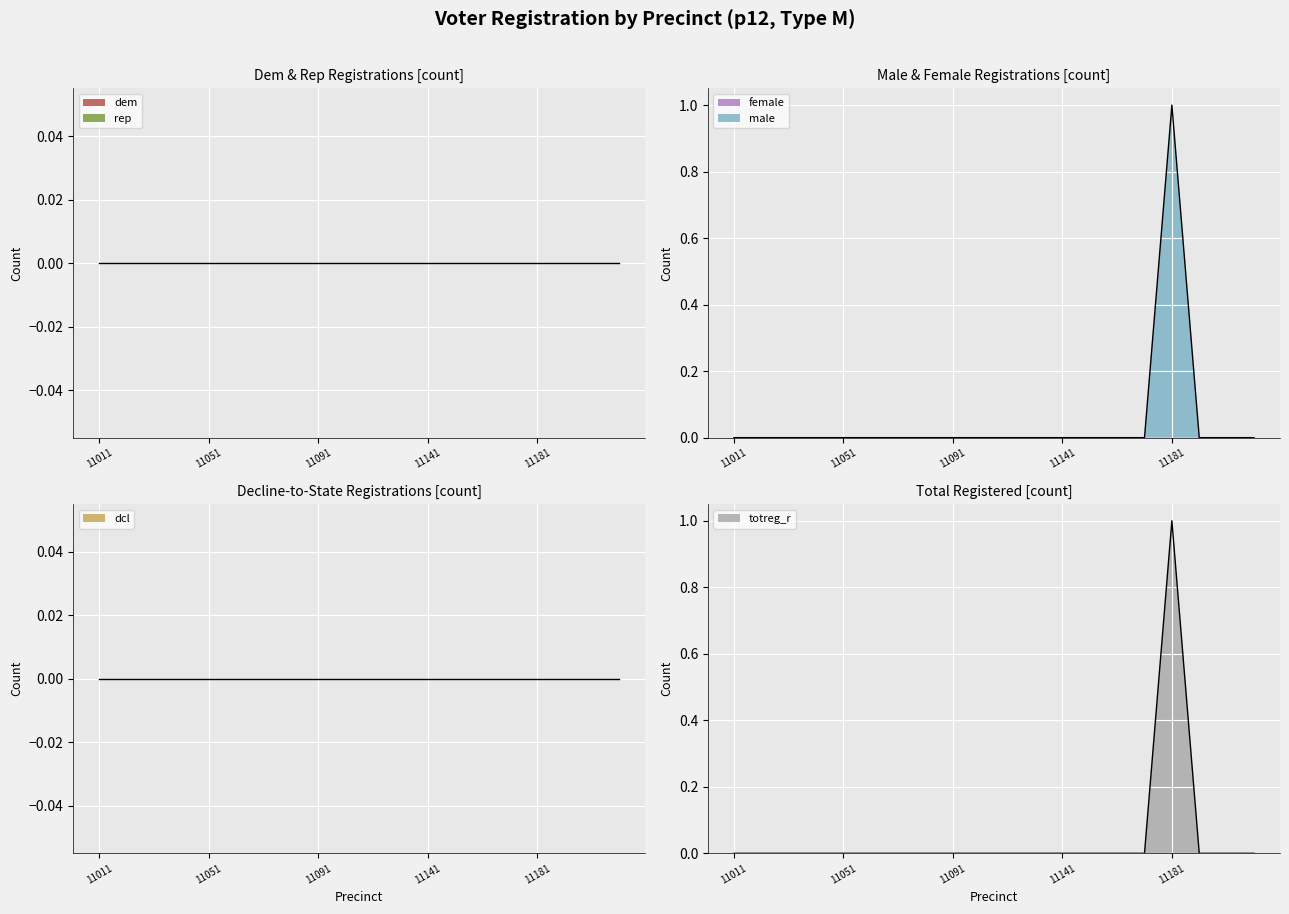

True or false: dem and male cross at least once.

False